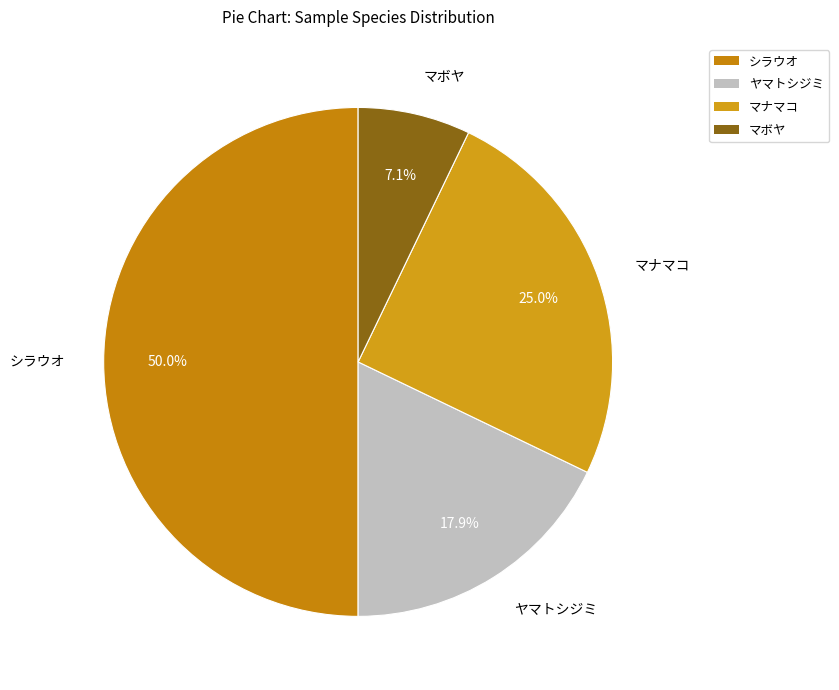

Approximately how many times larger is the value at ヤマトシジミ compared to マボヤ?

2.5